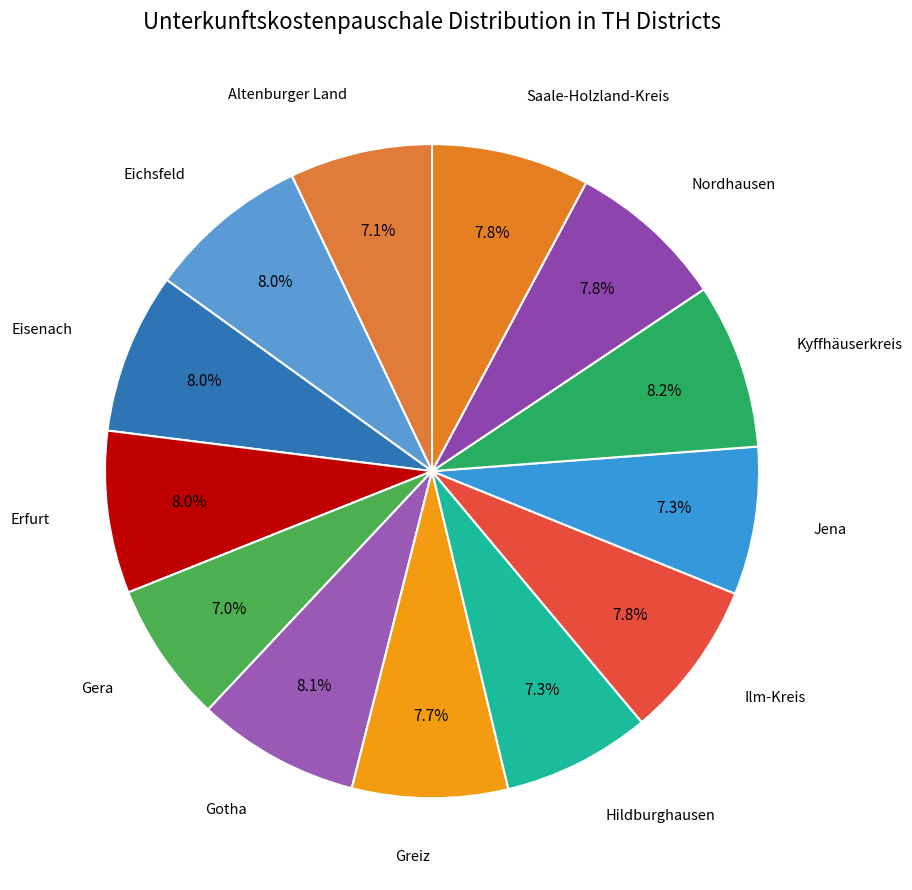

How many slices are in this pie chart?

13